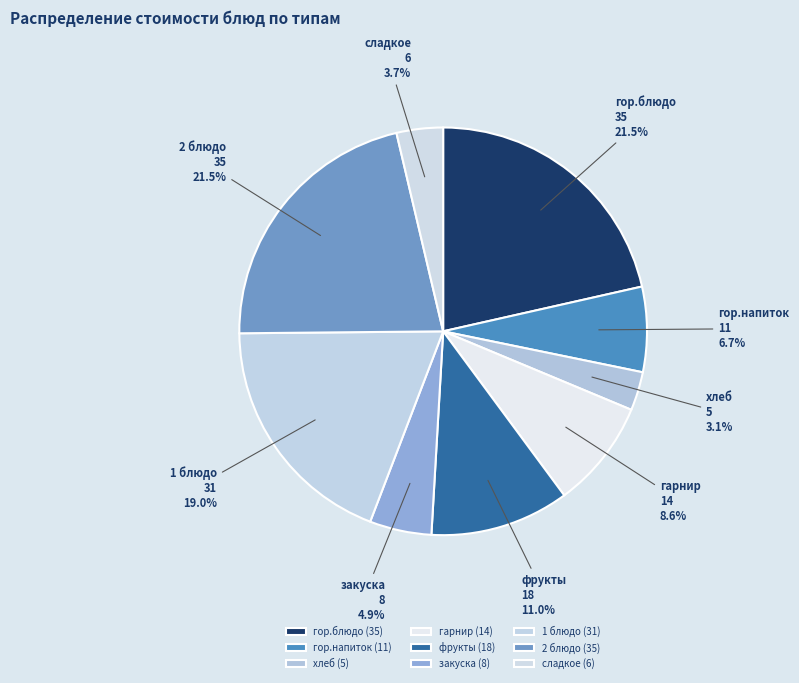

What is the smallest slice in the pie chart?

хлеб